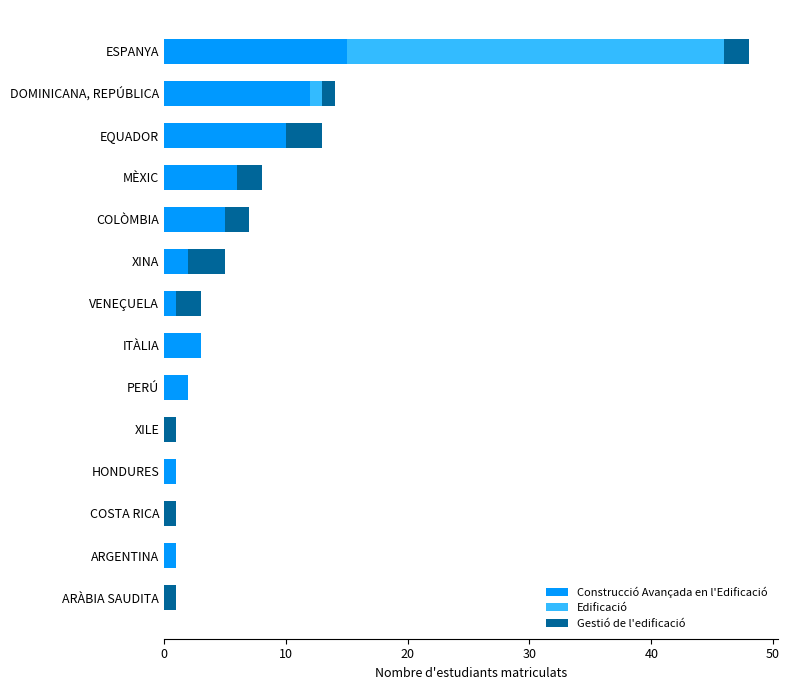

At which category is the sum across all series the highest?

ESPANYA